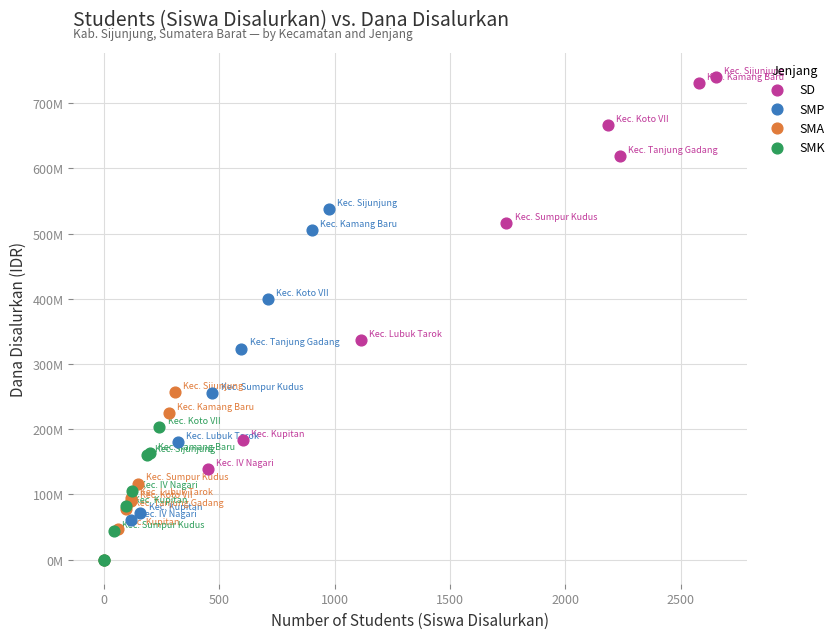

What are all the series names shown in the legend?

SD, SMP, SMA, SMK